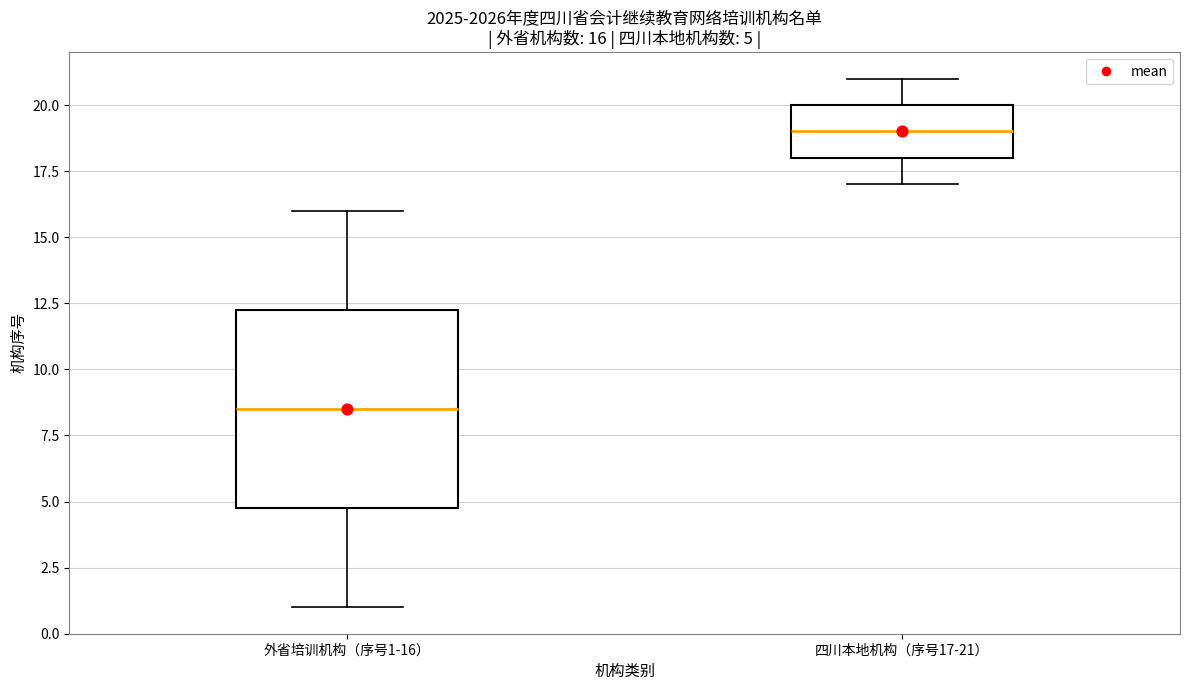

Which box is the tallest, from its lower edge to its upper edge?

外省培训机构（序号1-16）